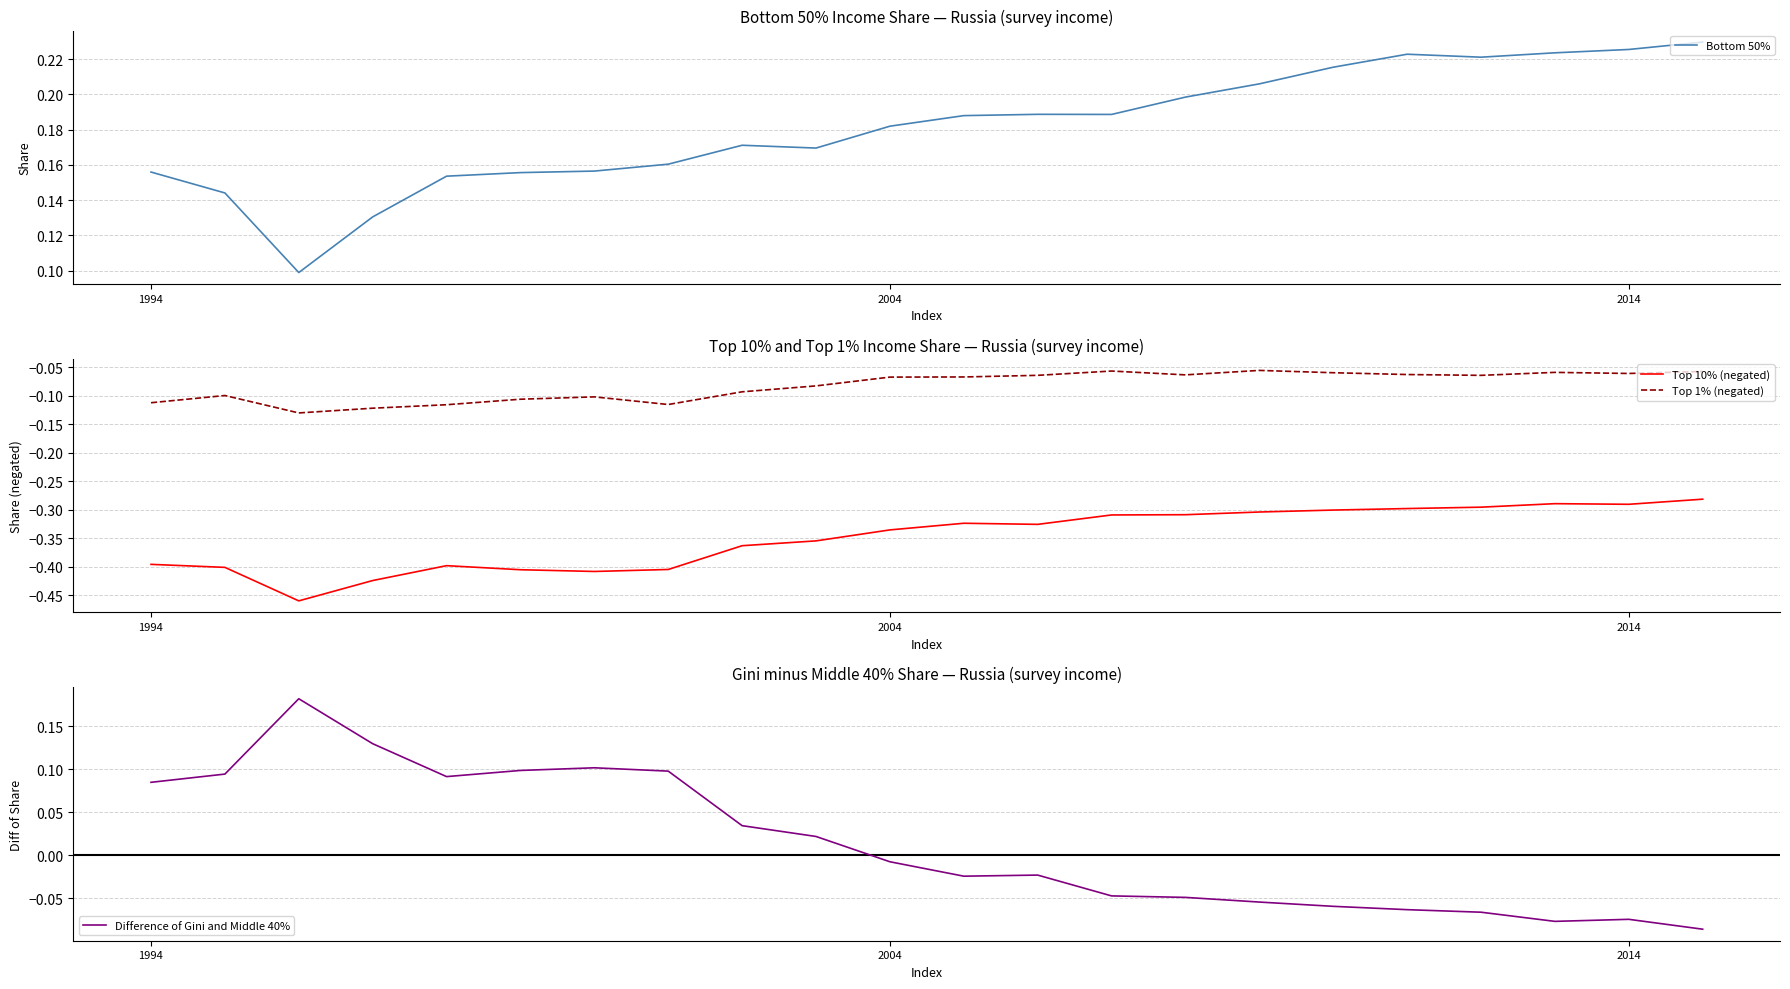

Which series has the largest total across all categories?

Bottom 50%